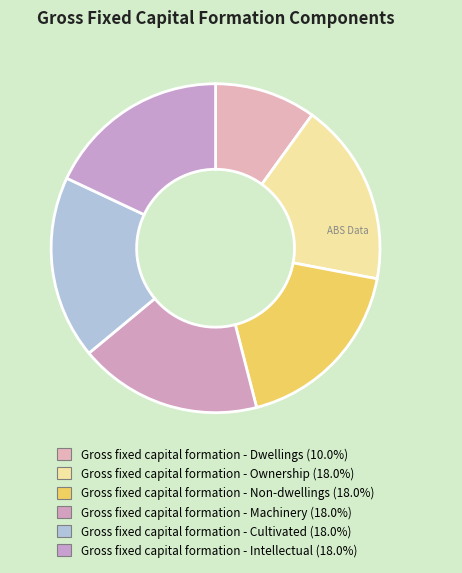

Combined, what portion of the pie is Gross fixed capital formation - Intellectual and Gross fixed capital formation - Cultivated?

36.0%